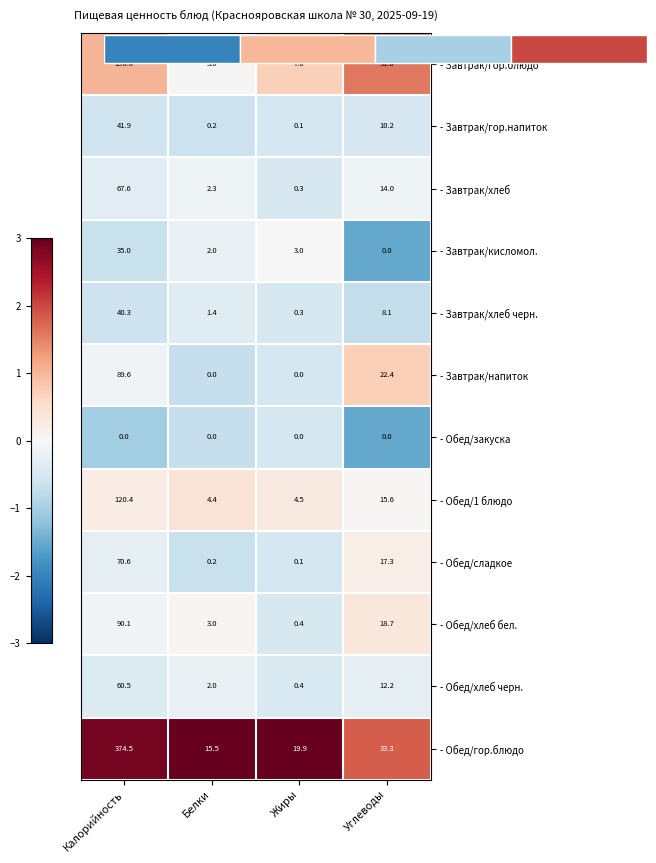

Which category has the lowest value across all series?

Углеводы